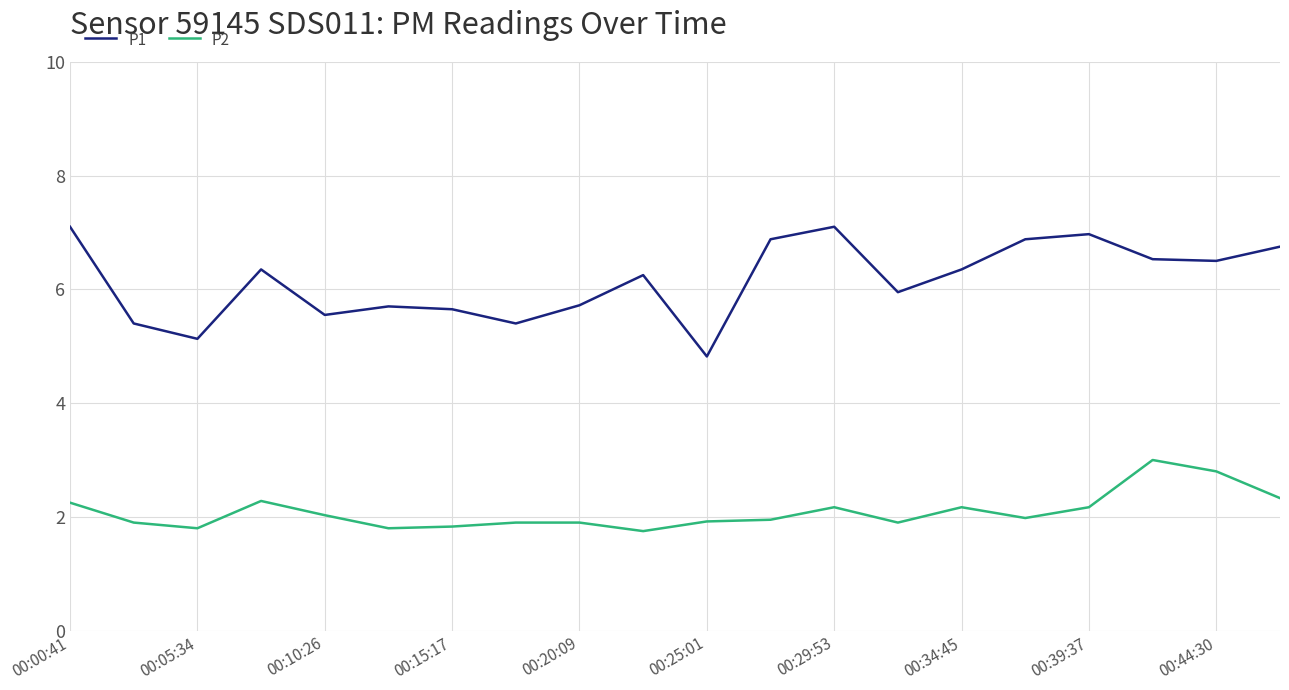

What is the maximum value shown in the chart?

7.1